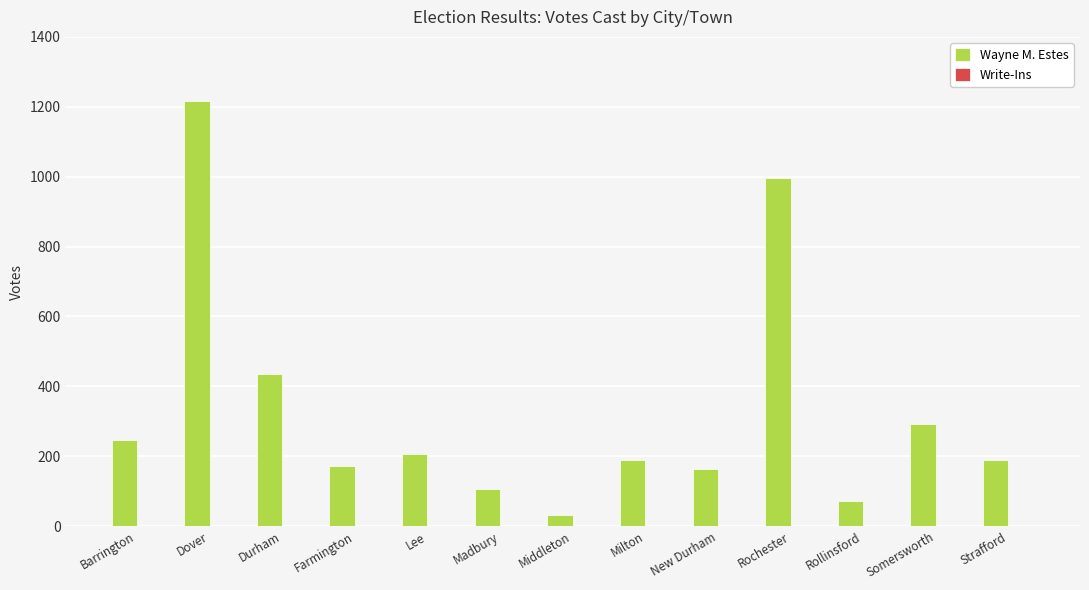

What is the label of the 12th bar from the right?

Dover